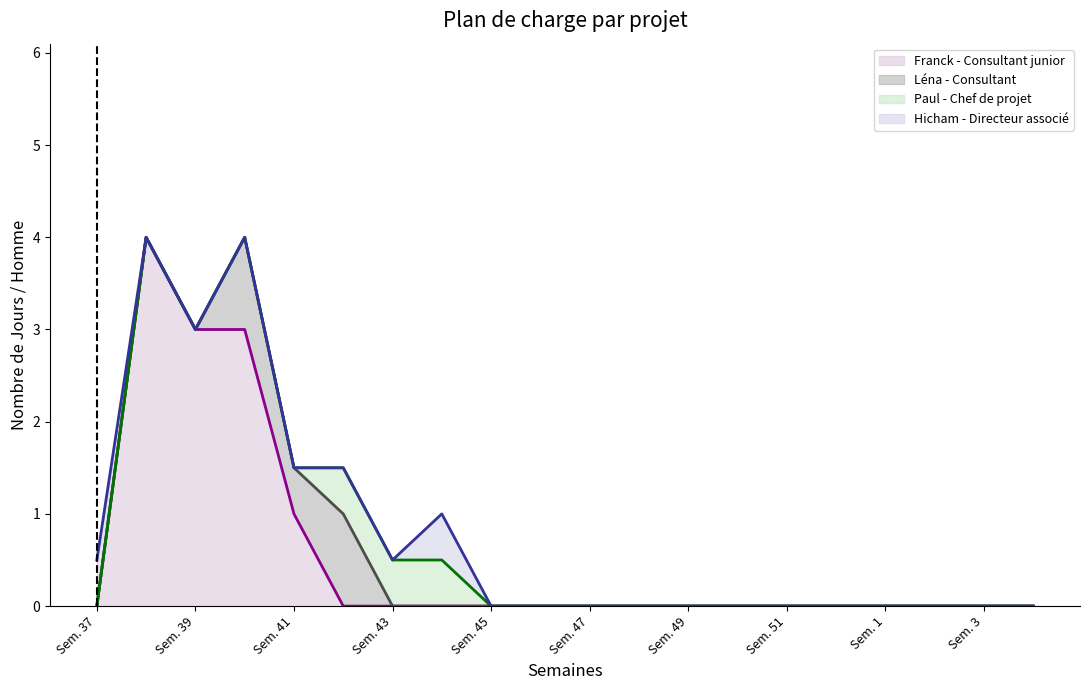

How many data points in Léna - Consultant (line) are above 0?

5